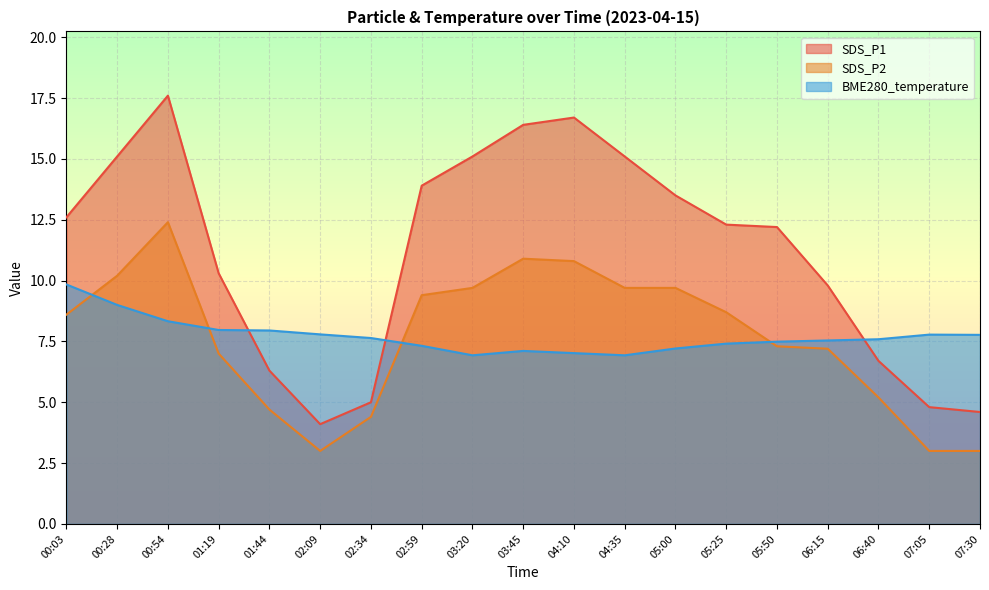

What is the sum of the SDS_P2 values at 06:40 and 07:30?

8.2